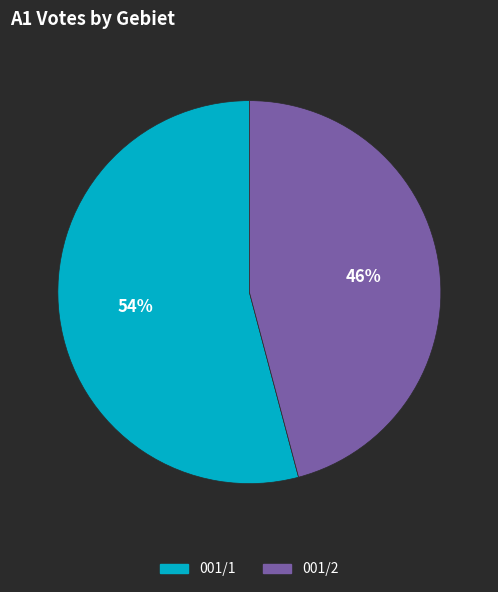

Which category has the smallest portion of the pie?

001/2